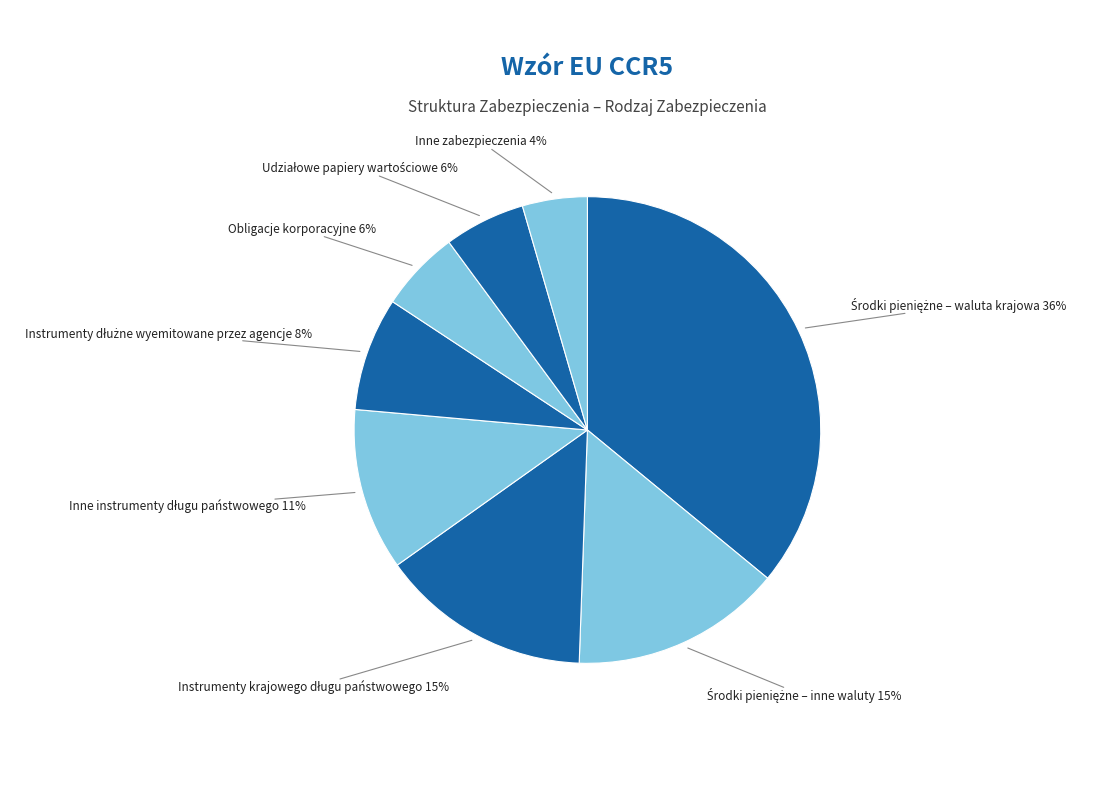

Is there any slice that represents more than half of the pie?

No